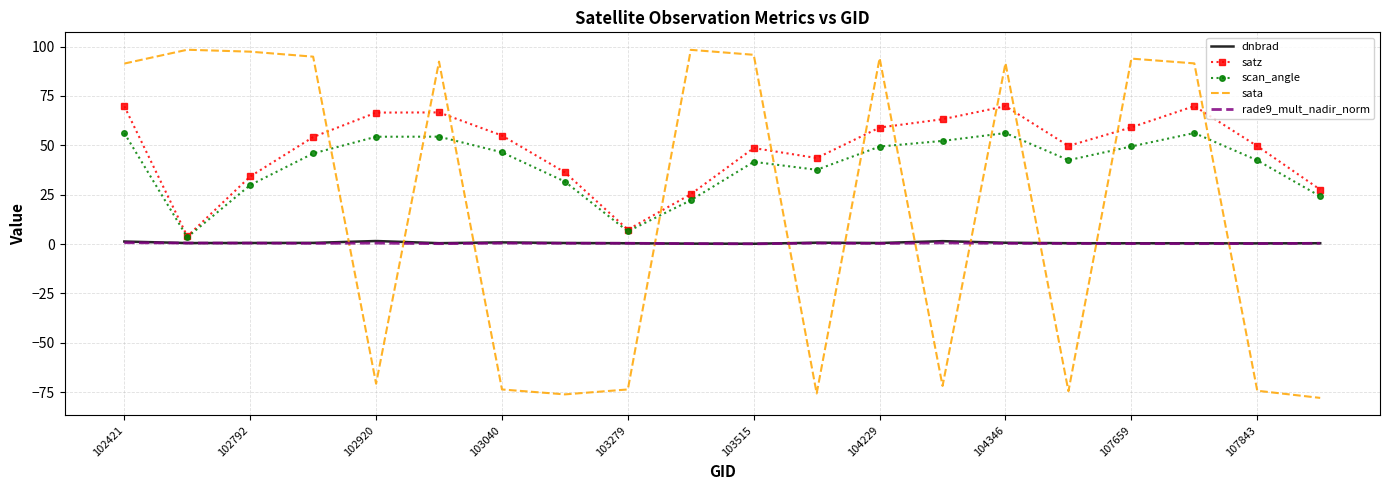

What is the maximum value shown in the chart?

98.4